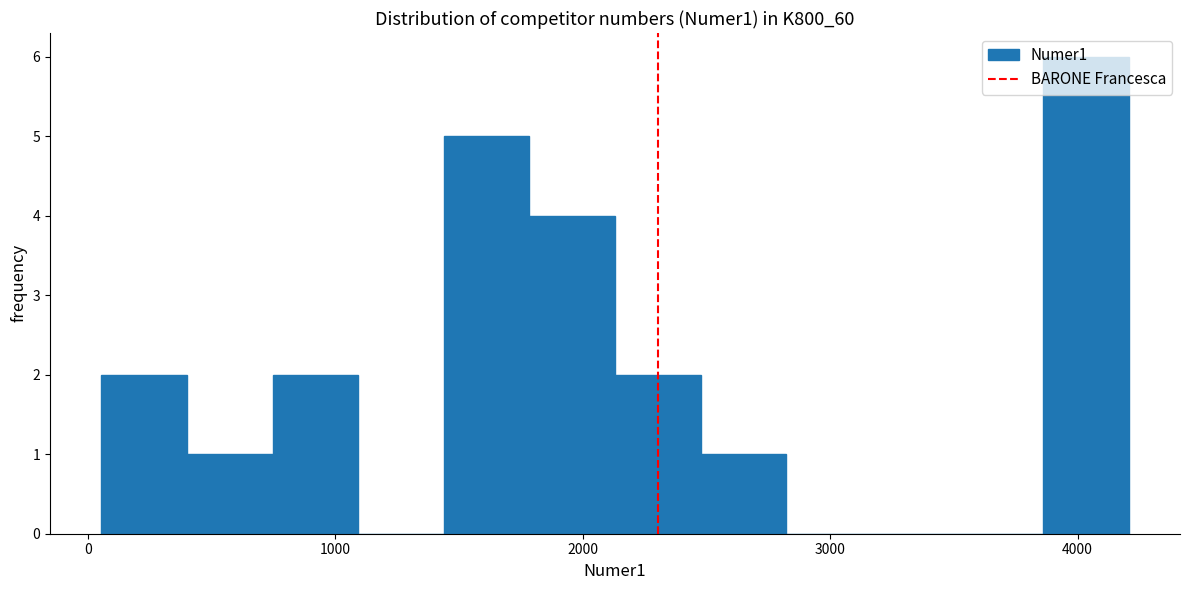

Read against the x-axis, roughly where is the centre of the tallest bar?

4000